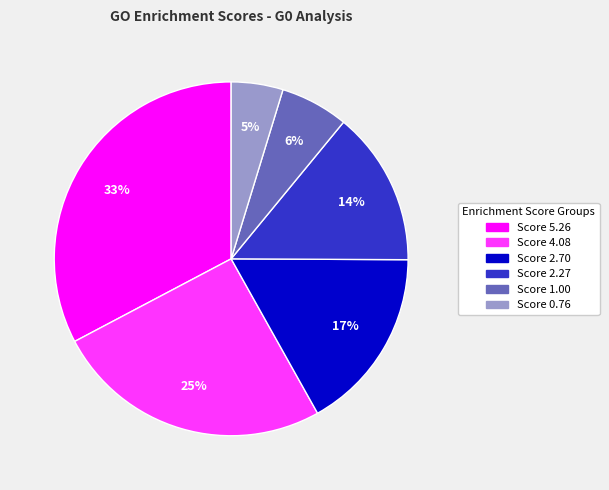

Does Score 2.27 account for over 50% of the chart?

No